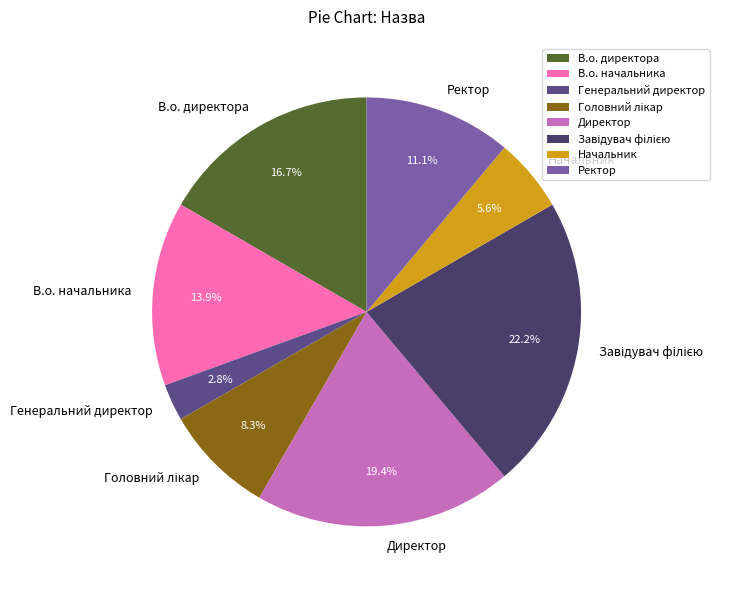

Count the number of slices in the pie.

8